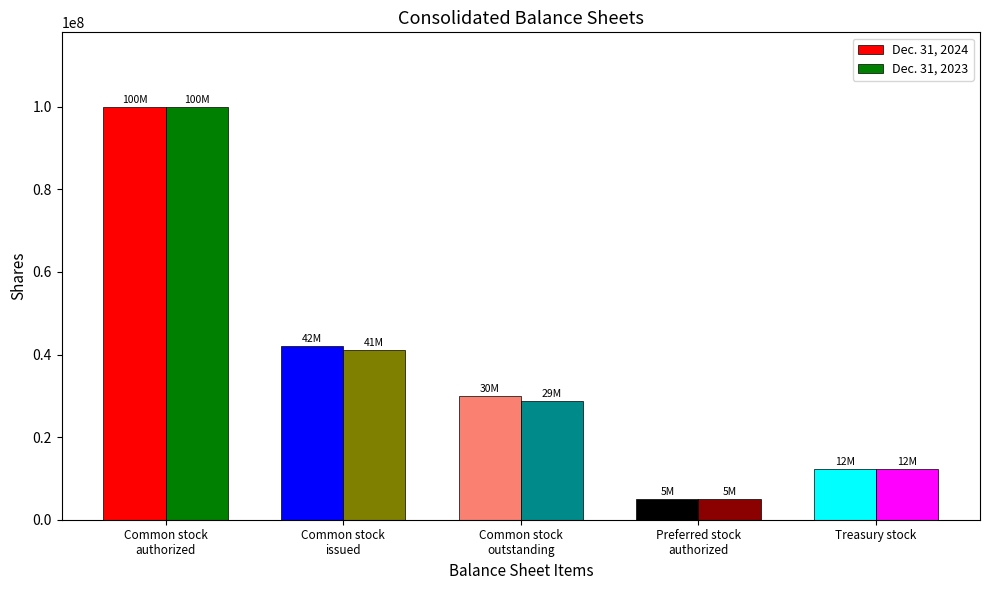

What is the total value across all series at Common stock
outstanding?

58646860